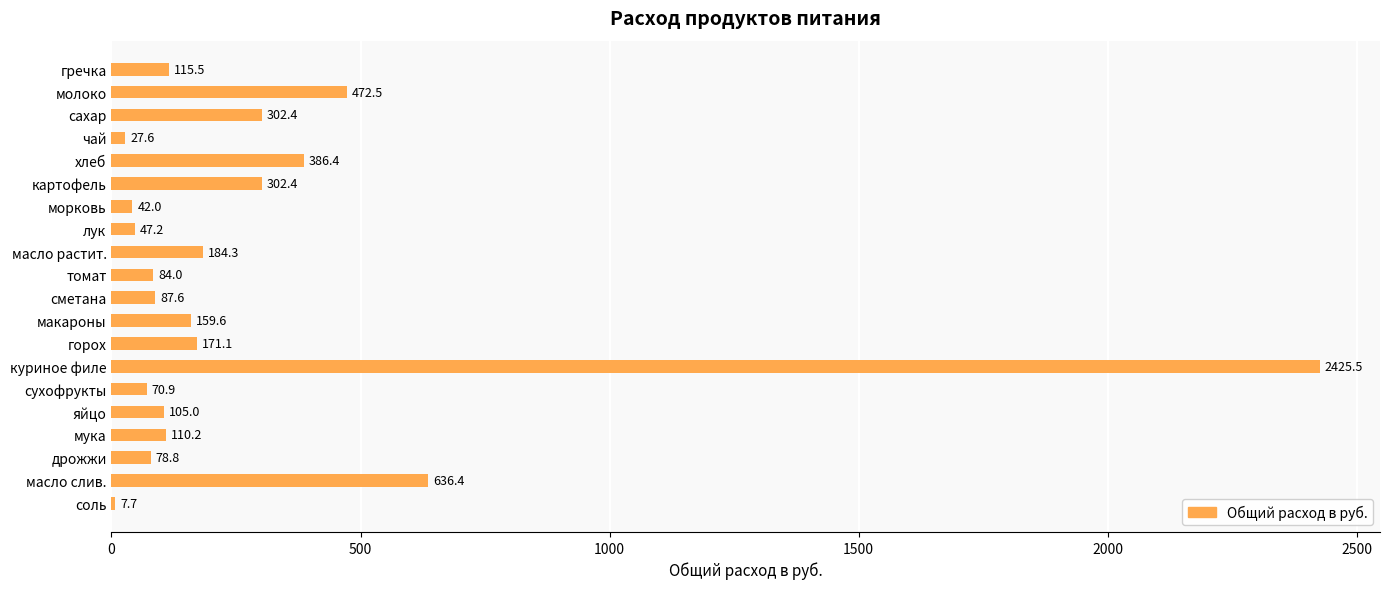

At which category does the chart reach its minimum across all series?

соль